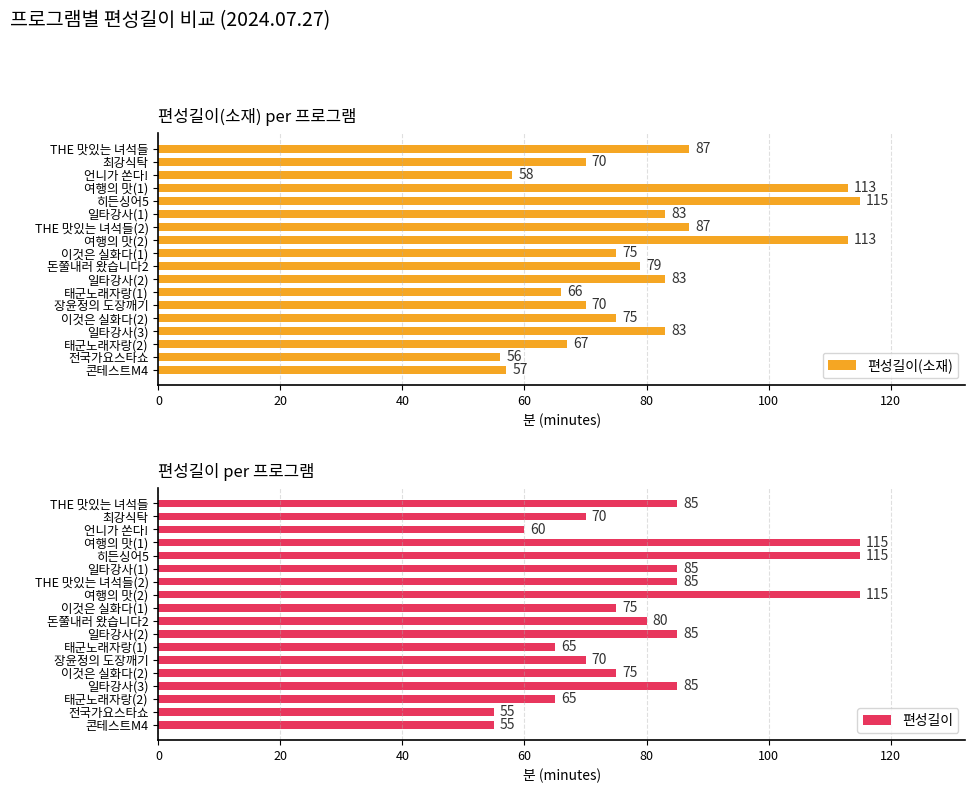

What is the average value of the 편성길이(소재) series?

80